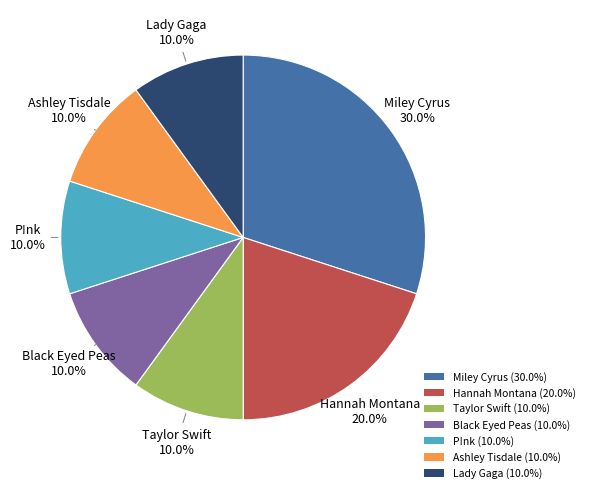

Approximately how many times larger is the value at Taylor Swift (10.0%) compared to Miley Cyrus (30.0%)?

0.3